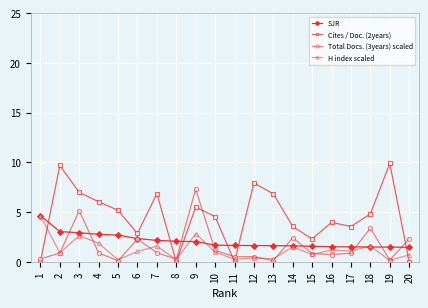

The SJR series shows 1.5 at 16. True or false?

True